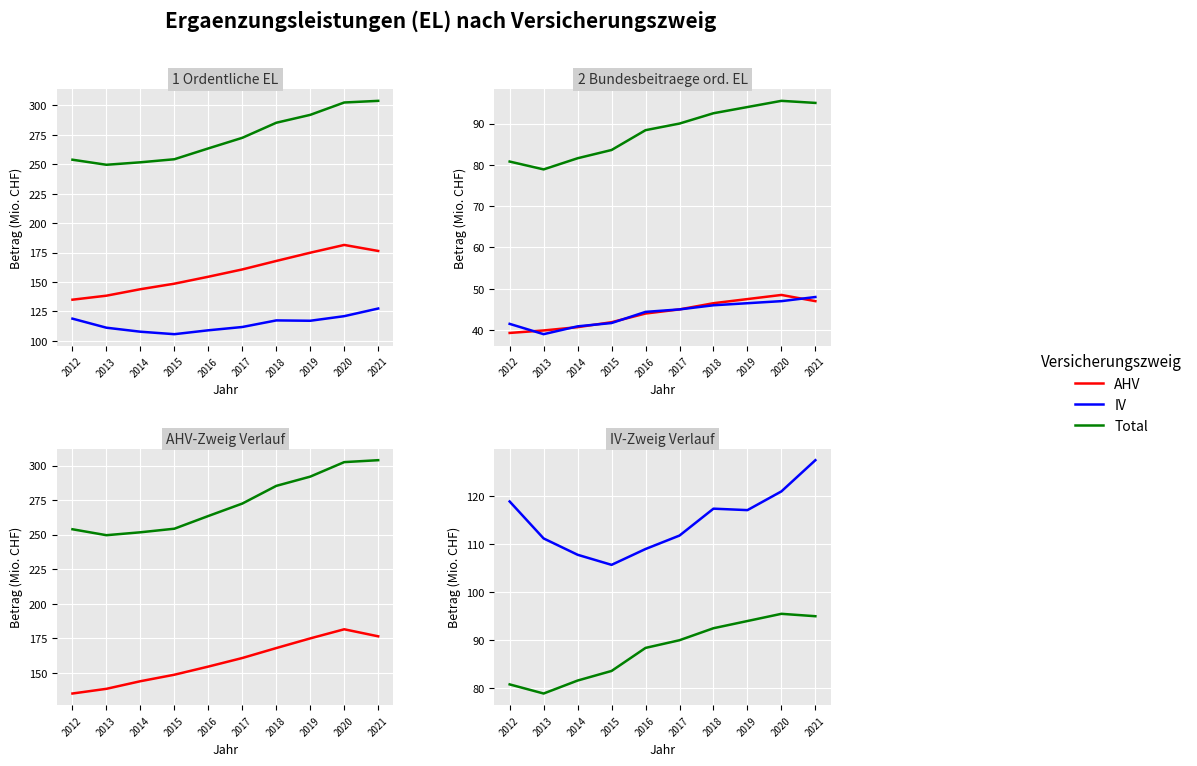

True or false: IV and Total cross at least once.

False